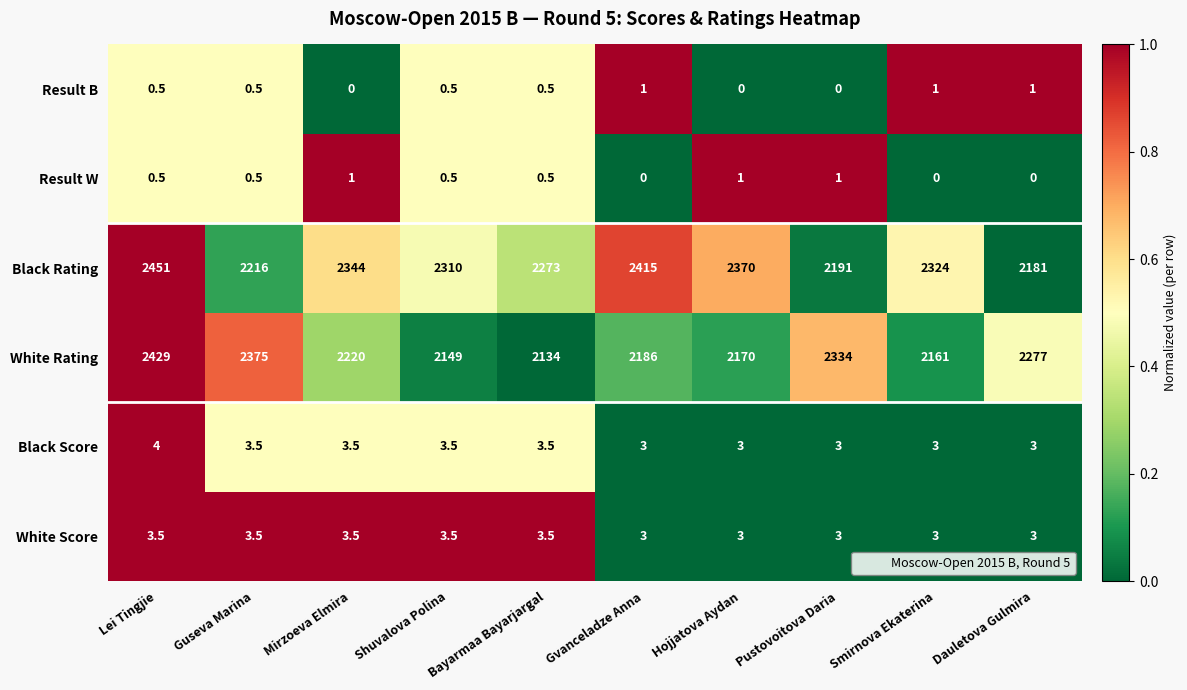

How many values in the Black Rating series are below 2324?

5